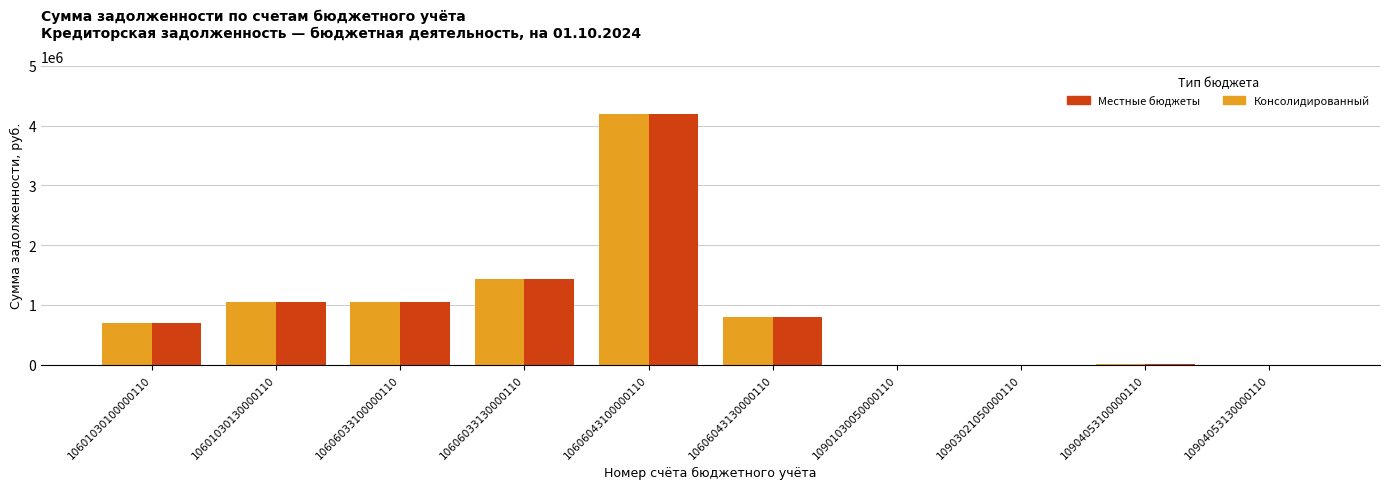

Which category has the highest value across all series?

10606043100000110